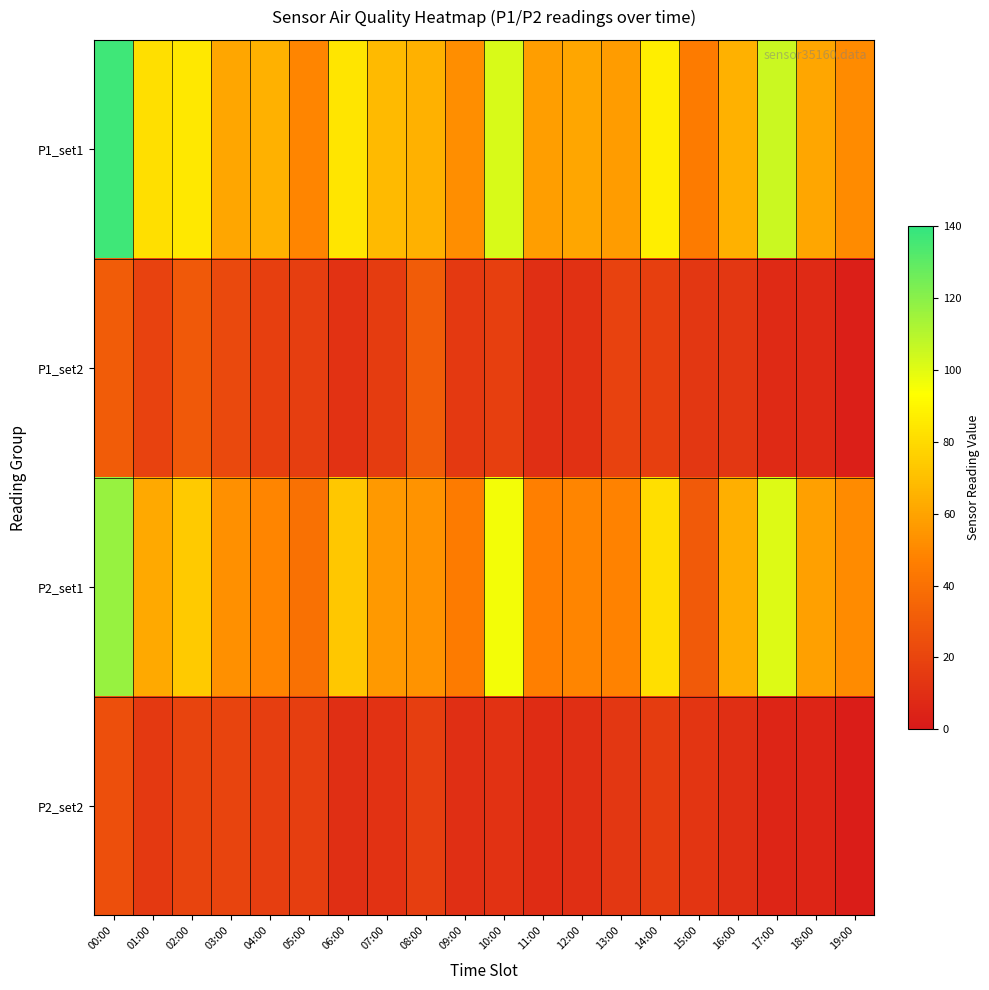

What is the greatest value displayed?

137